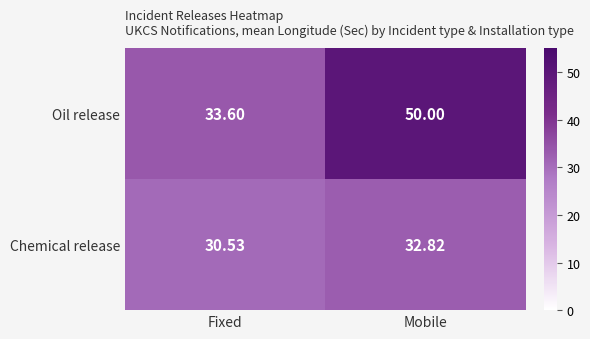

Is the value of Oil release at Mobile greater than the value of Chemical release at Fixed?

Yes